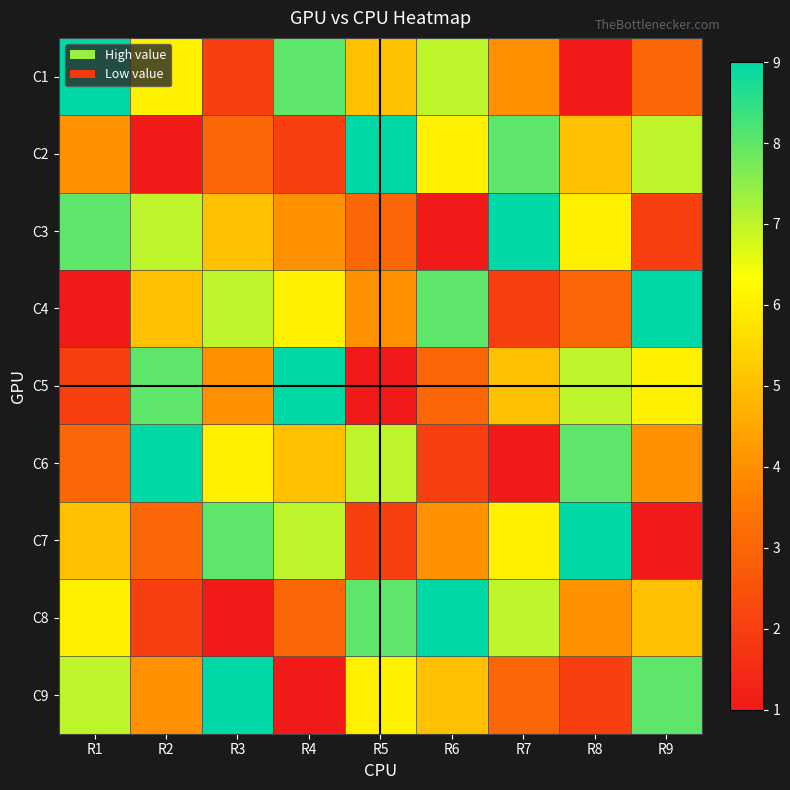

Which label corresponds to the largest value in the chart?

R1